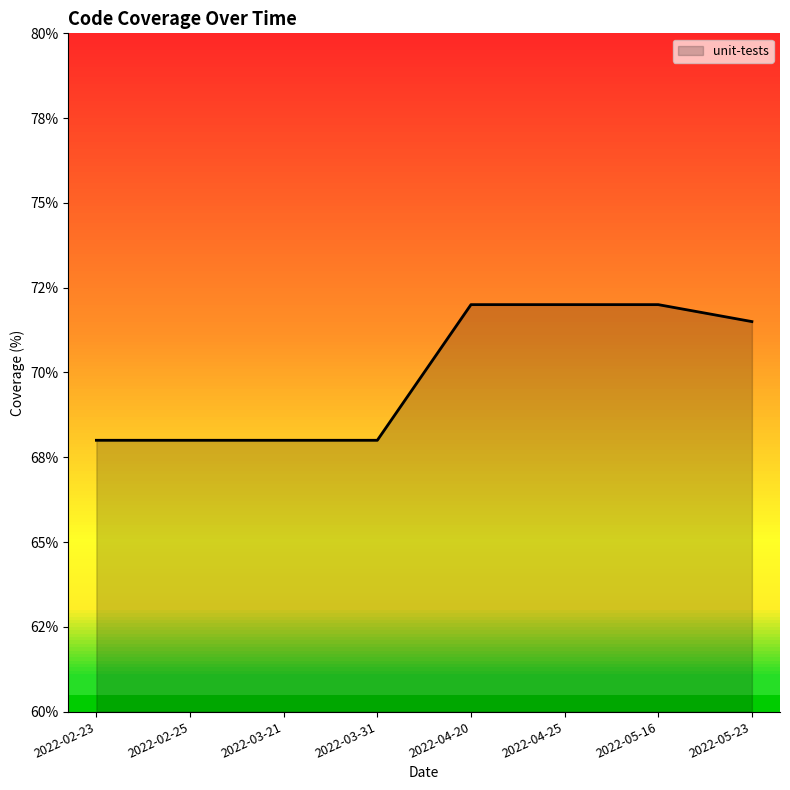

Reading right to left, list all the values displayed in this chart.

71.5	72.0	72.0	72.0	68.0	68.0	68.0	68.0